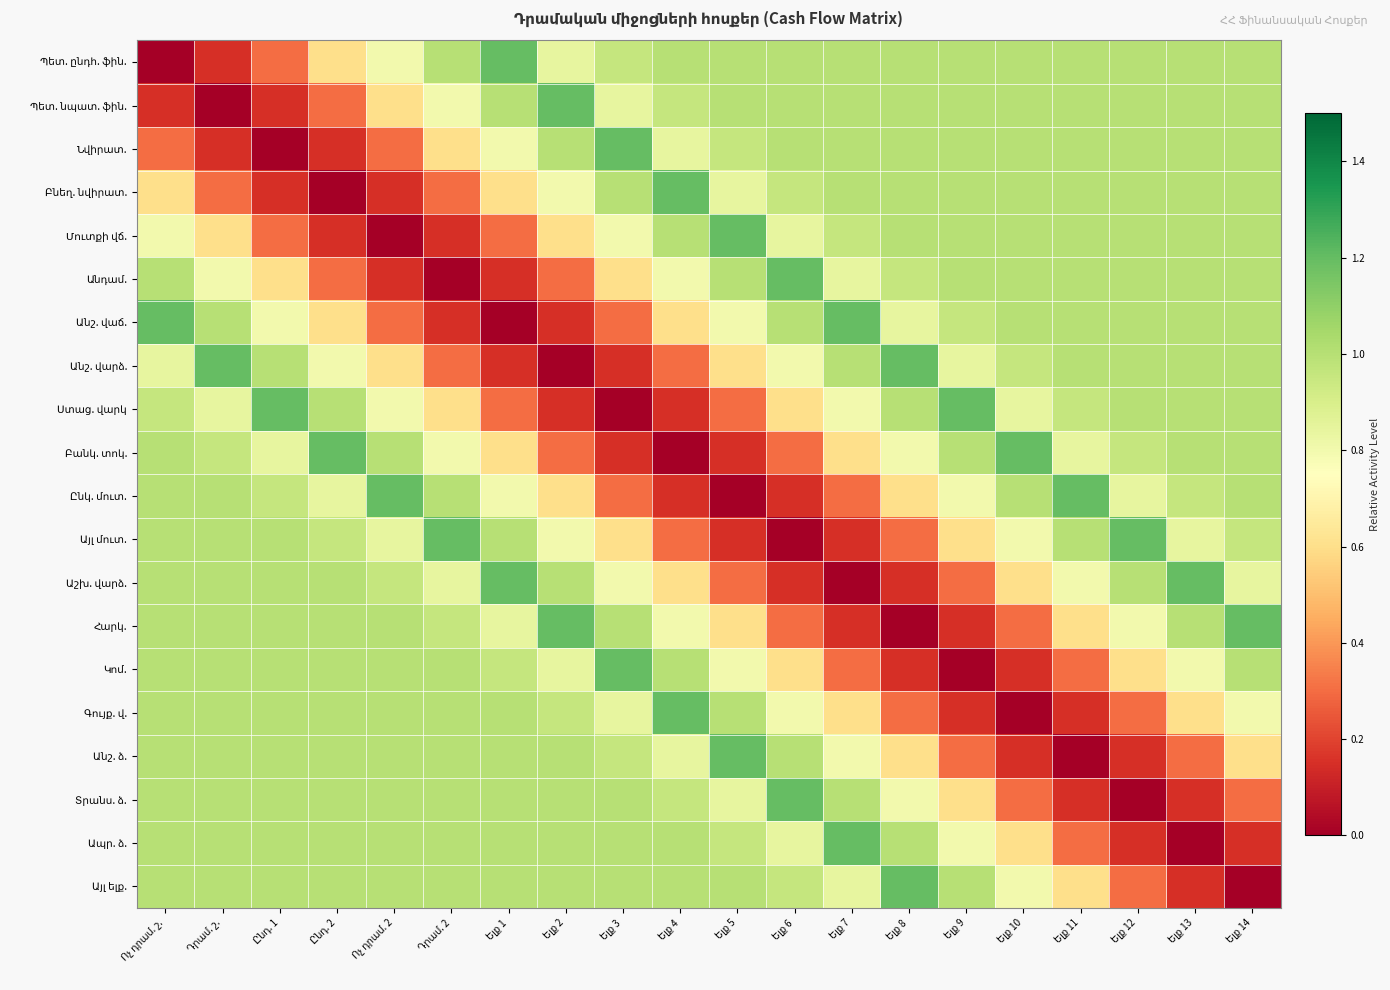

What is the difference between the Անշ. վարձ. values at Ոչ դրամ. 2 and Ելք 10?

0.4